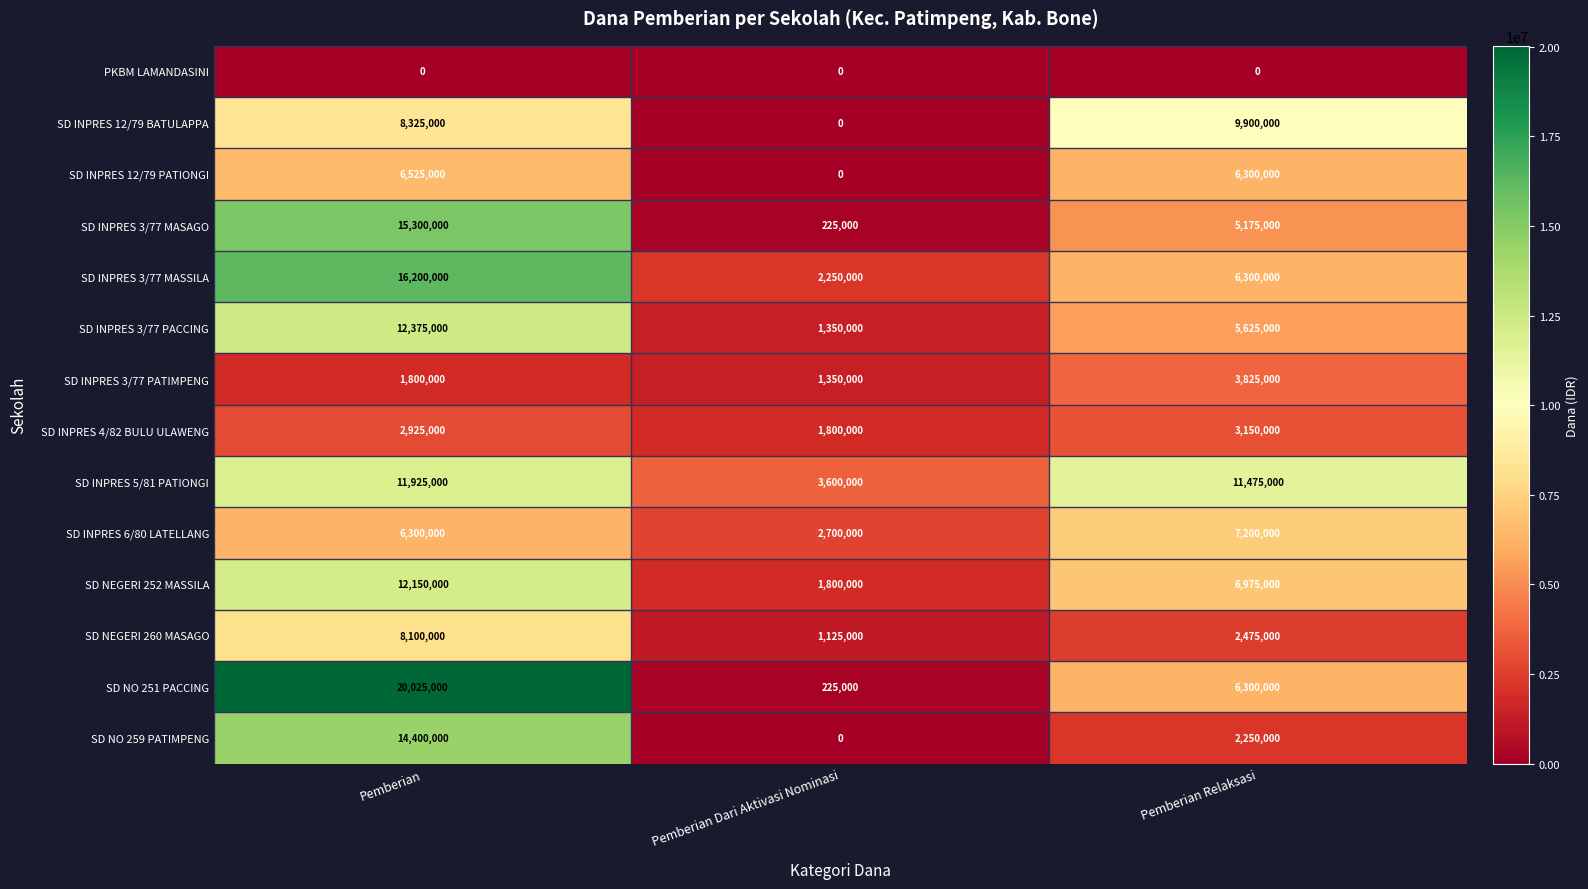

True or false: SD INPRES 6/80 LATELLANG has a value of 7200000 at Pemberian Relaksasi.

True